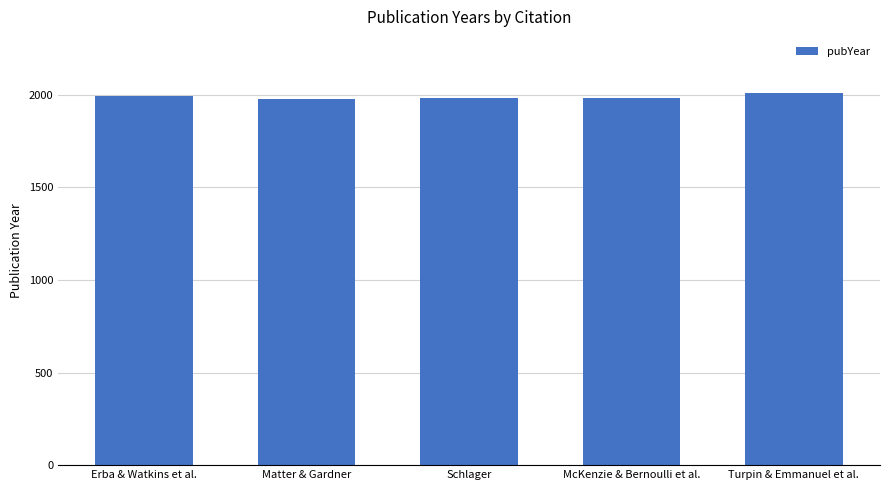

Approximately how many times larger is the value at Erba & Watkins et al. compared to McKenzie & Bernoulli et al.?

1.0